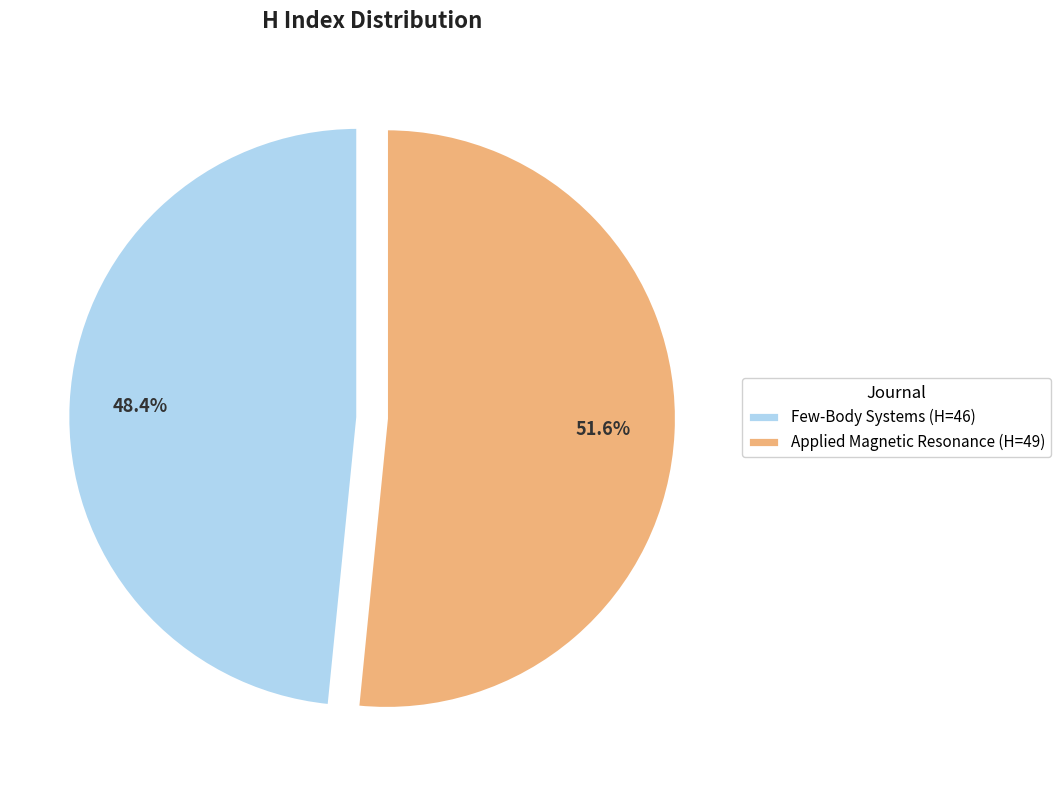

How many segments does this pie chart have?

2